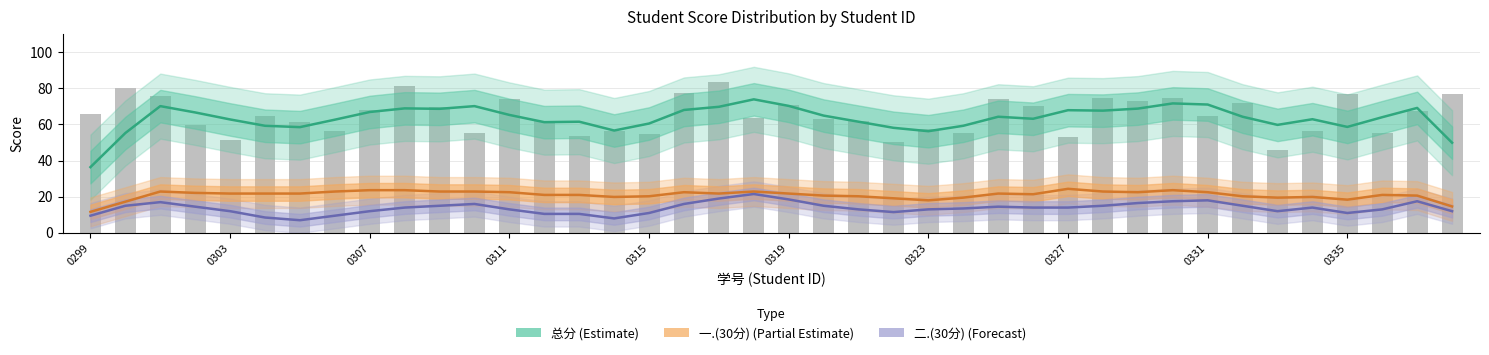

What is the difference between the second highest and second lowest values in the 二.(30分) (Forecast) series?

11.0